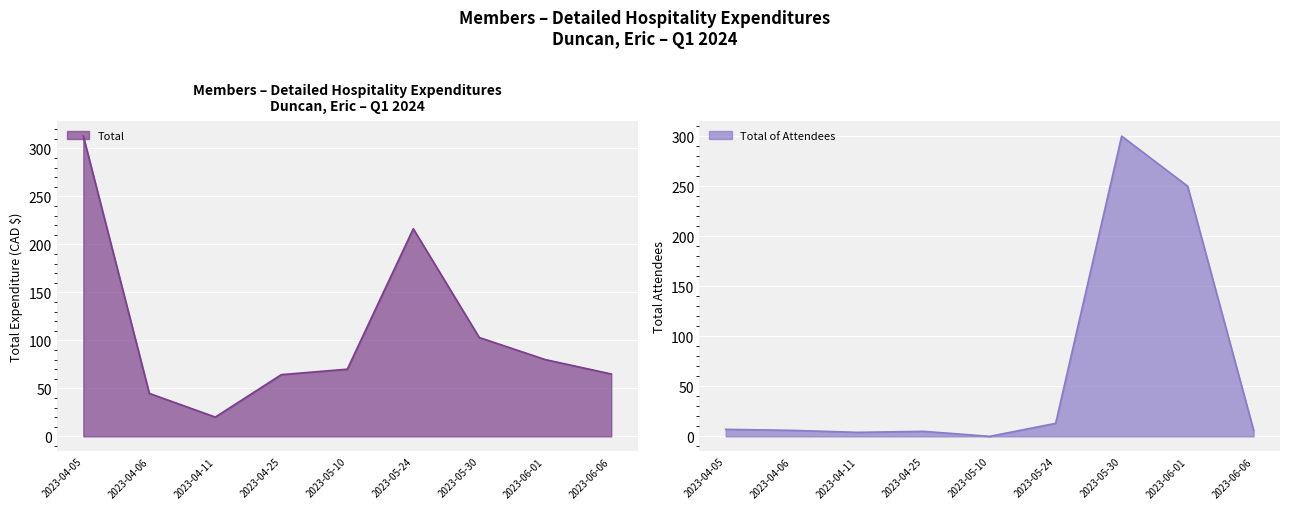

Read the Total value at 2023-05-24.

216.3